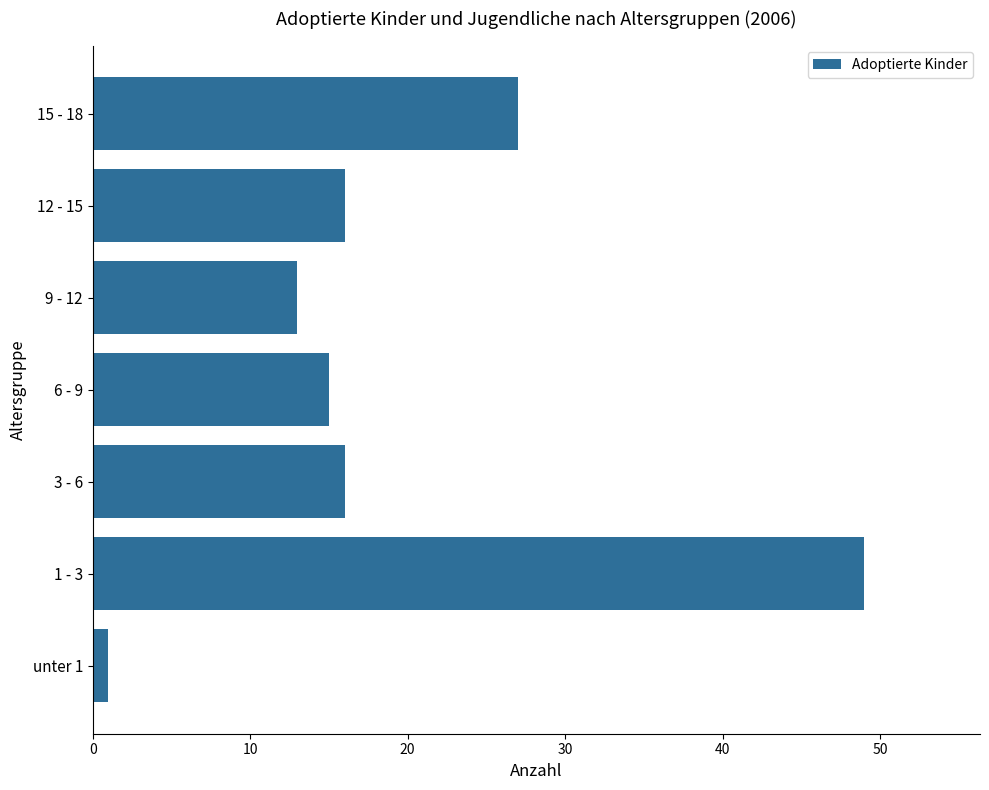

Are the bars horizontal?

Yes